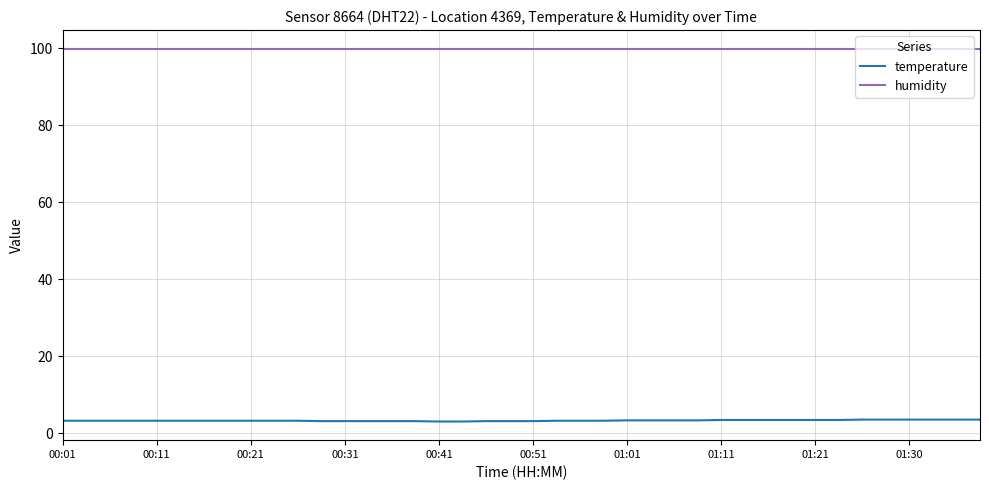

True or false: temperature and humidity cross at least once.

False